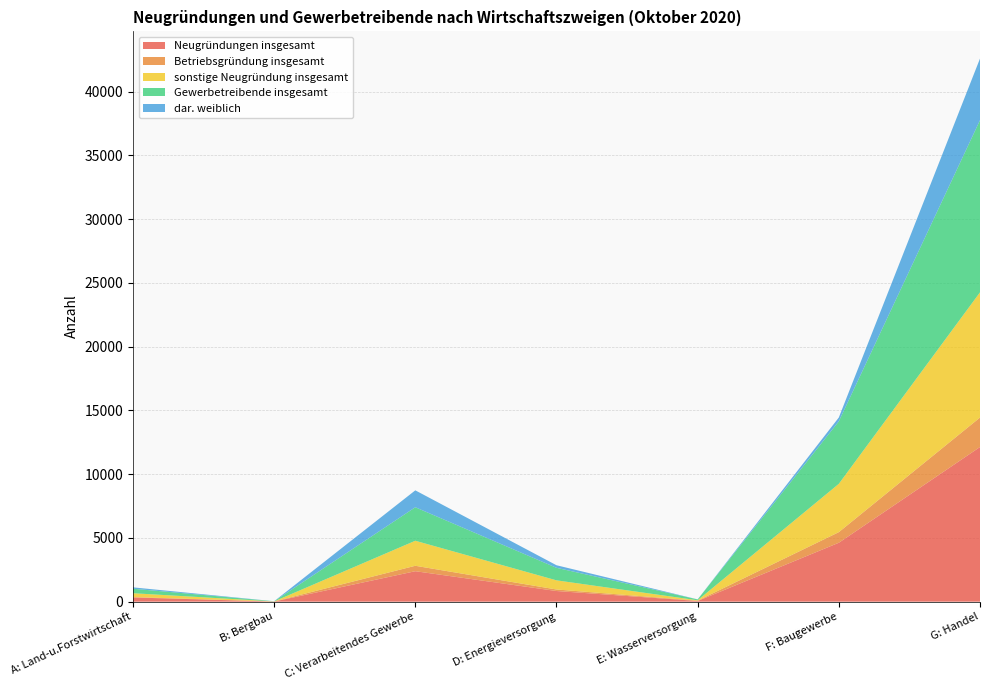

Reading right to left, what are all the values shown in this chart?

Neugründungen insgesamt: G: Handel=12132	F: Baugewerbe=4622	E: Wasserversorgung=55	D: Energieversorgung=837	C: Verarbeitendes Gewerbe=2390	B: Bergbau=10	A: Land-u.Forstwirtschaft=332
Betriebsgründung insgesamt: G: Handel=2311	F: Baugewerbe=832	E: Wasserversorgung=27	D: Energieversorgung=119	C: Verarbeitendes Gewerbe=426	B: Bergbau=9	A: Land-u.Forstwirtschaft=27
sonstige Neugründung insgesamt: G: Handel=9821	F: Baugewerbe=3790	E: Wasserversorgung=28	D: Energieversorgung=718	C: Verarbeitendes Gewerbe=1964	B: Bergbau=1	A: Land-u.Forstwirtschaft=305
Gewerbetreibende insgesamt: G: Handel=13503	F: Baugewerbe=4900	E: Wasserversorgung=67	D: Energieversorgung=982	C: Verarbeitendes Gewerbe=2626	B: Bergbau=14	A: Land-u.Forstwirtschaft=351
dar. weiblich: G: Handel=4834	F: Baugewerbe=303	E: Wasserversorgung=4	D: Energieversorgung=203	C: Verarbeitendes Gewerbe=1327	B: Bergbau=1	A: Land-u.Forstwirtschaft=109